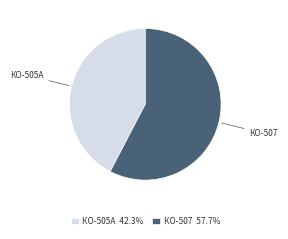

Combined, do КО-507 57.7% and КО-505А 42.3% account for over 50%?

Yes